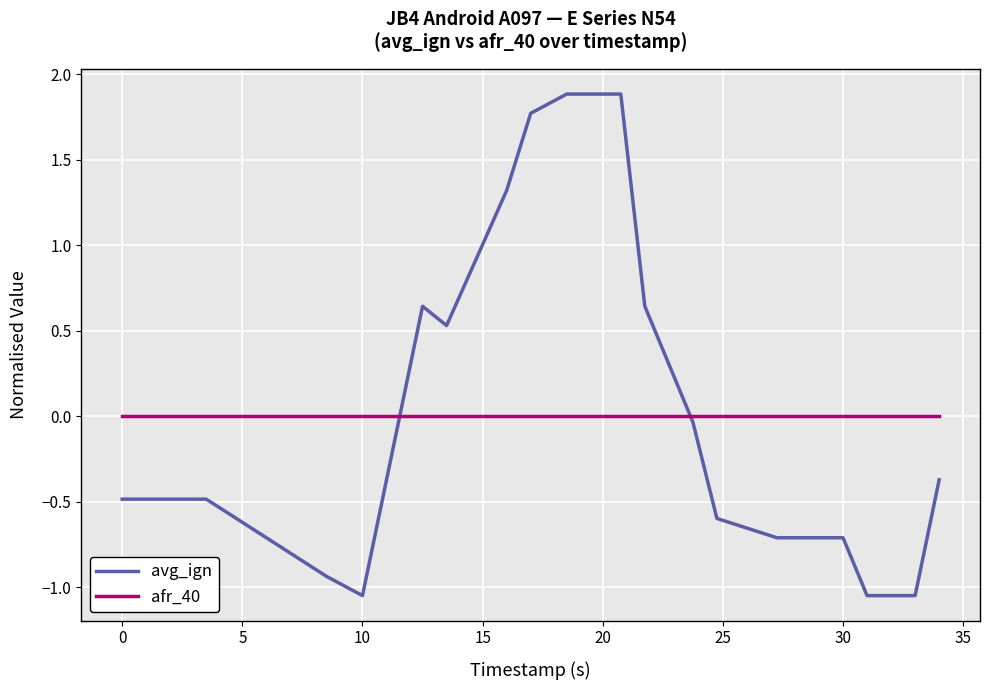

What is the difference between the maximum and minimum values in the avg_ign series?

2.9